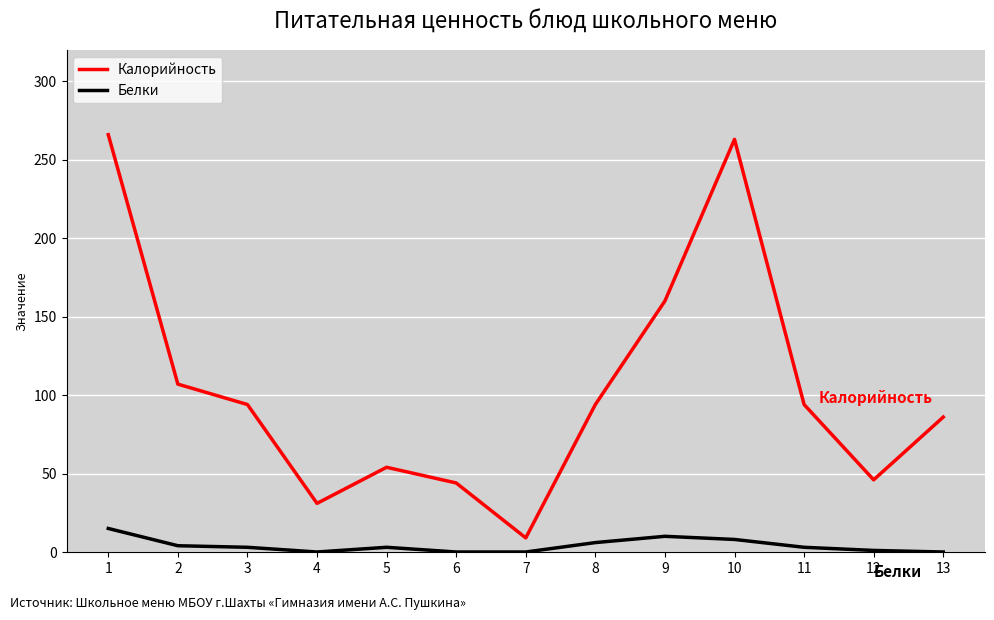

Which series has the widest spread of values?

Калорийность